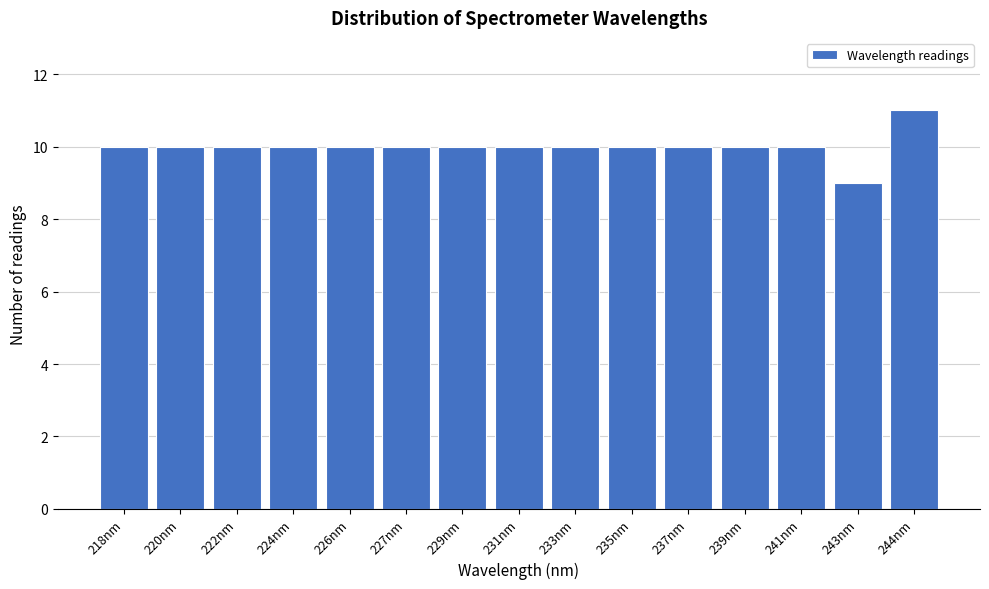

Reading left to right, what are all the values shown in this chart?

10	10	10	10	10	10	10	10	10	10	10	10	10	9	11